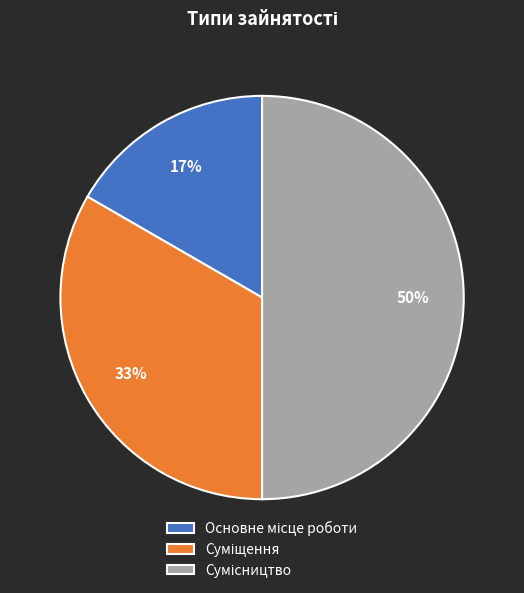

To the nearest percent, what is the difference between the largest and smallest slice percentages?

33%